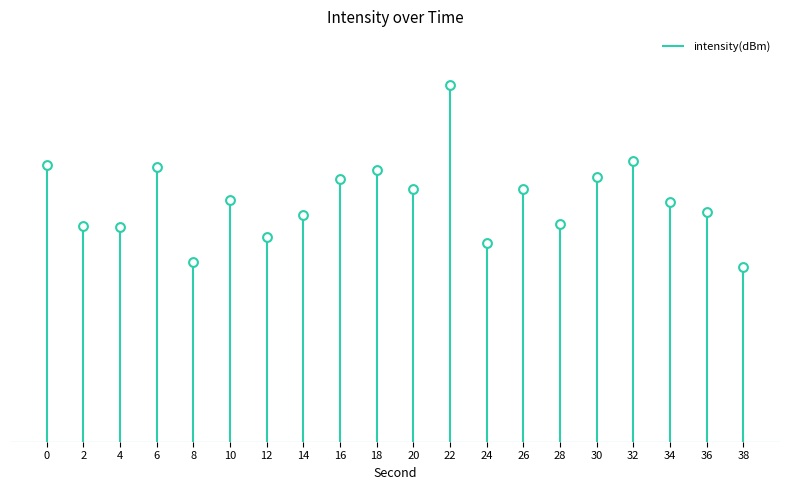

Between 18 and 20, which is larger?

18